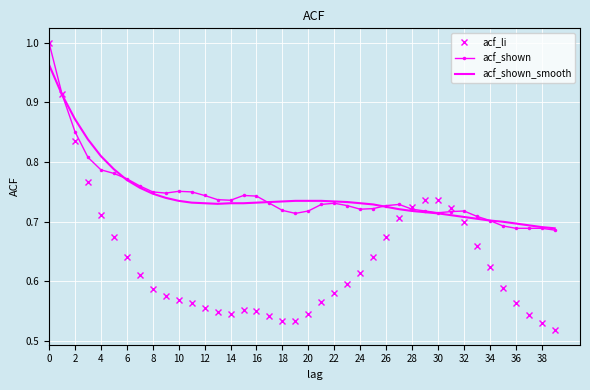

Which series has the widest spread of values?

acf_li